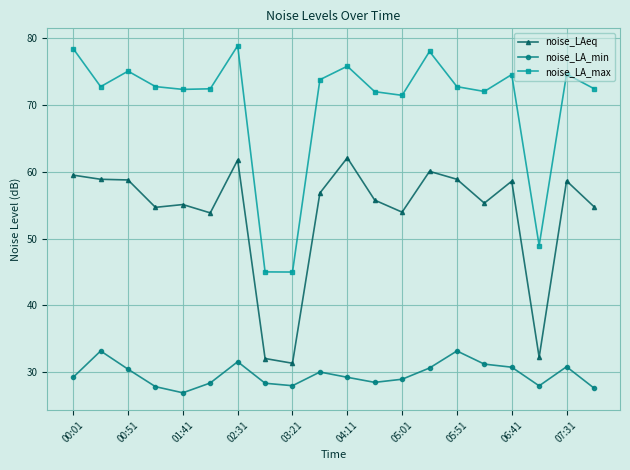

Count the number of data series in this chart.

3